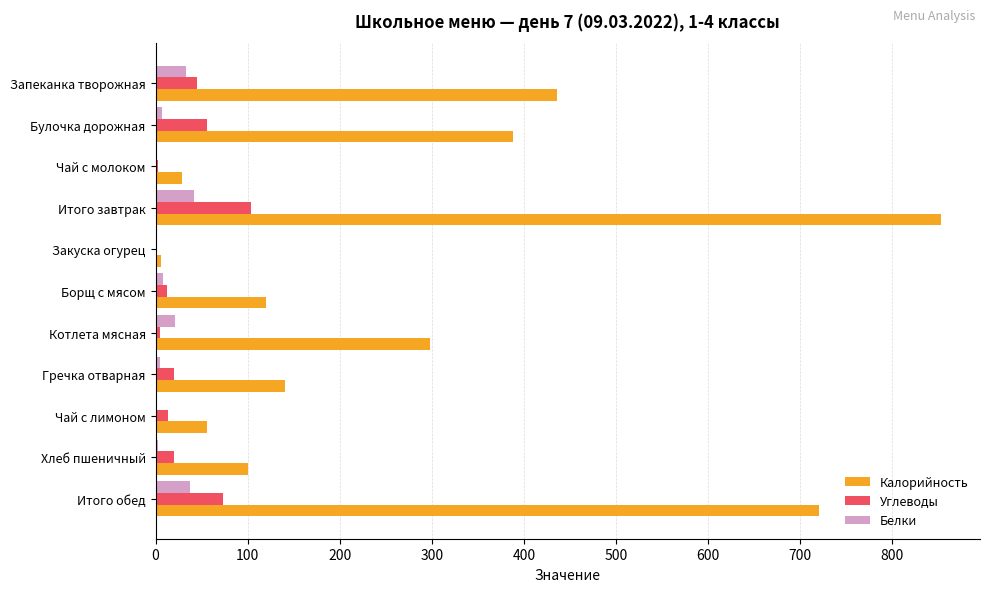

What is the maximum value for Белки?

41.3